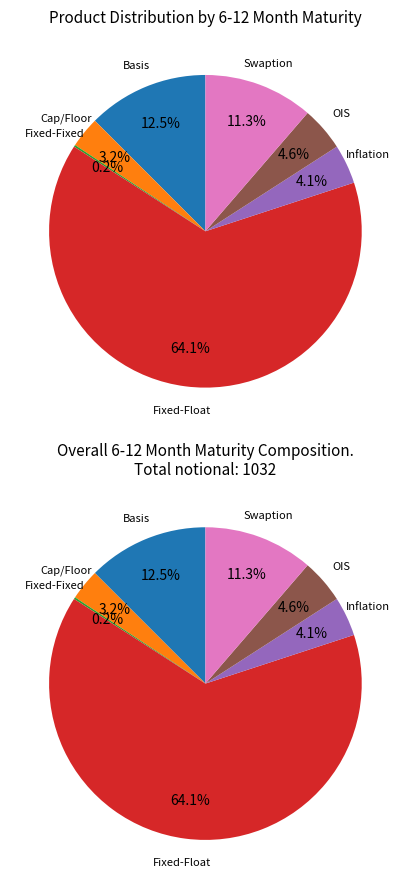

Which category has the biggest portion of the pie?

Fixed-Float